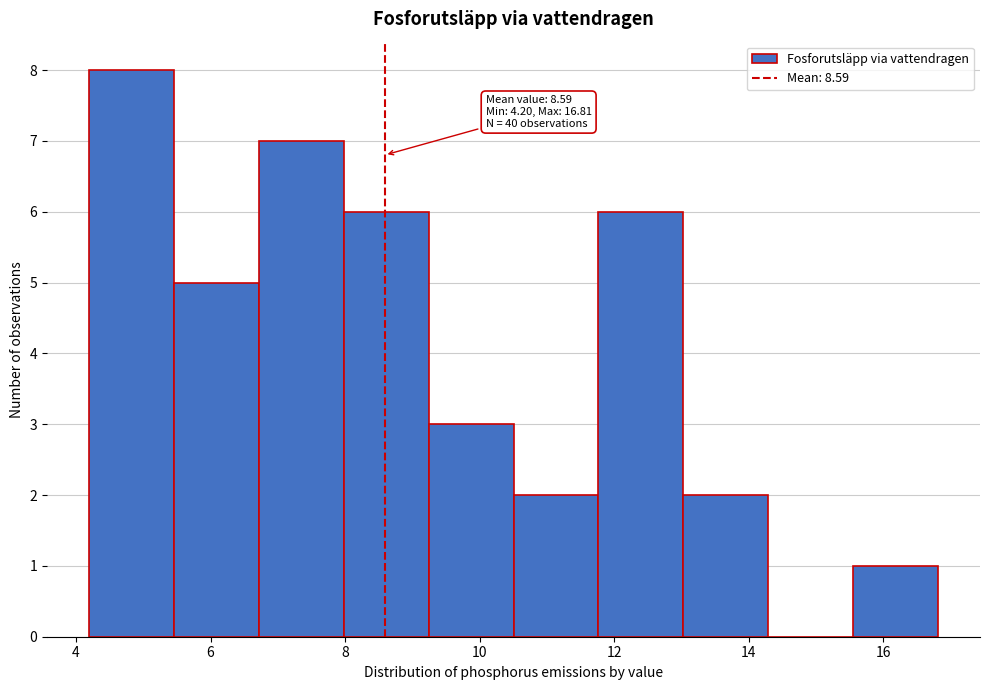

Over which range of the x-axis is the bar tallest?

4.2 to 5.4